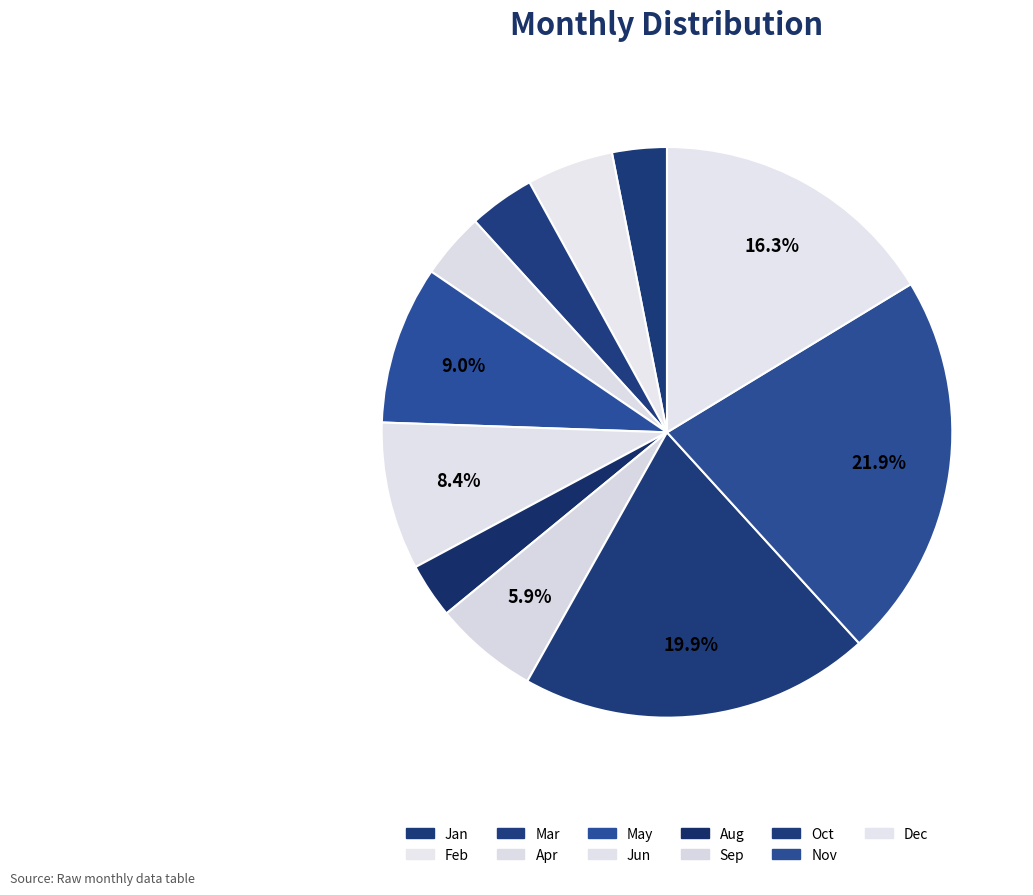

Does any single category account for the majority?

No